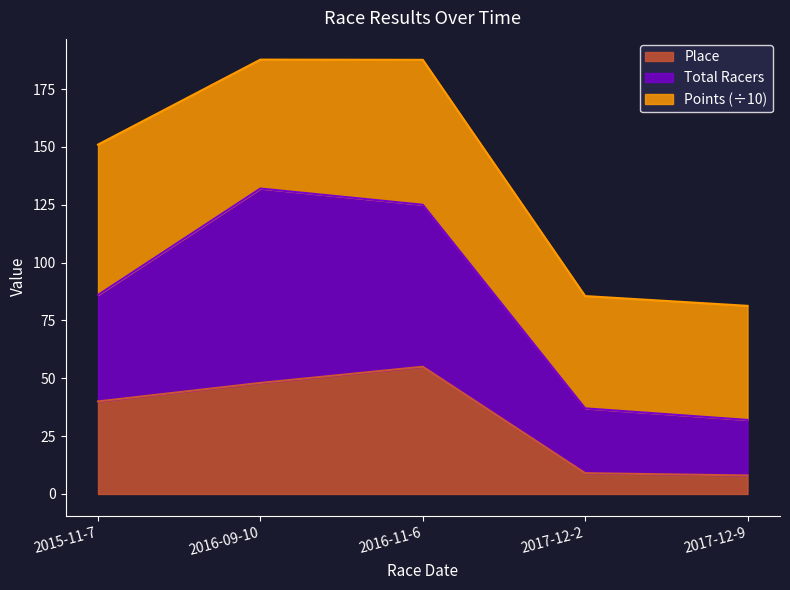

What is the minimum value for Place?

8.0